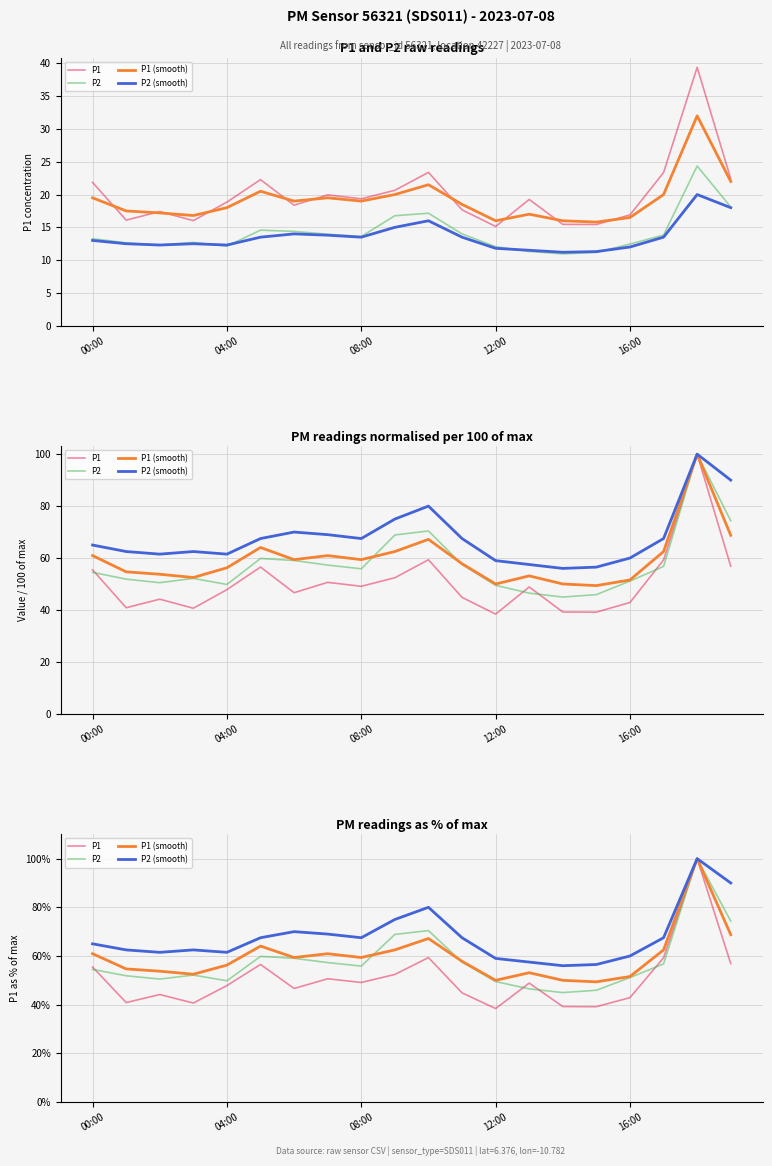

List the series in order of their peak value, lowest first.

P1, P2, P1 (smooth), P2 (smooth)